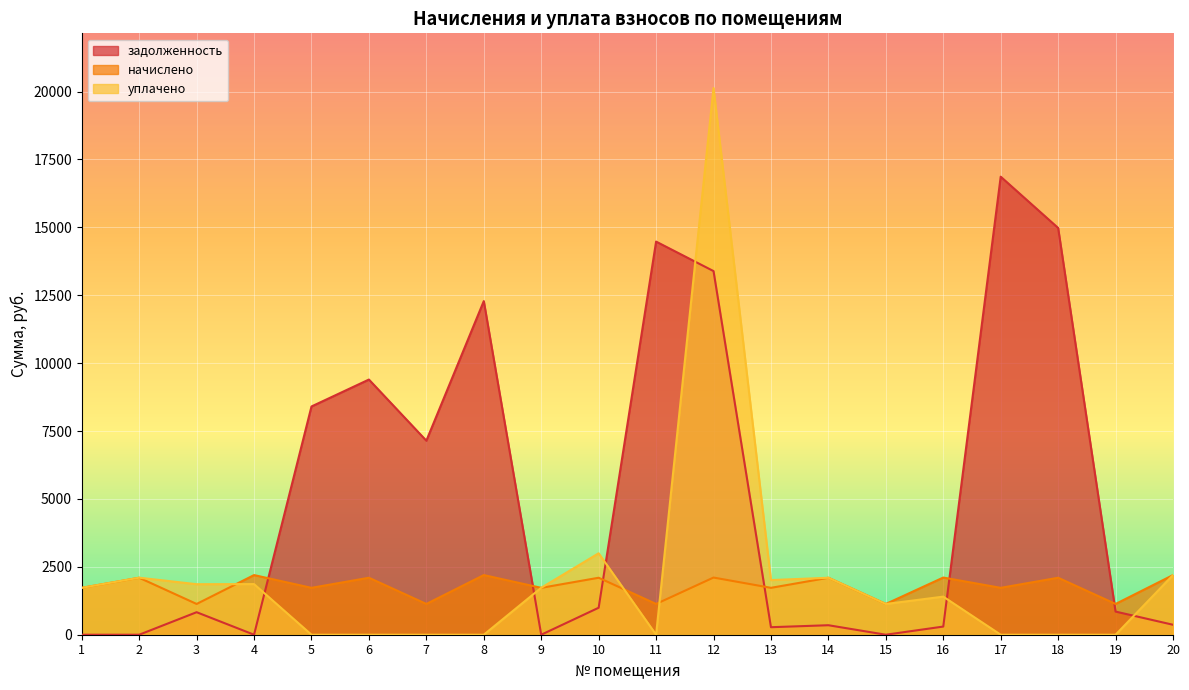

List the series in order of their peak value, highest first.

уплачено, задолженность, начислено